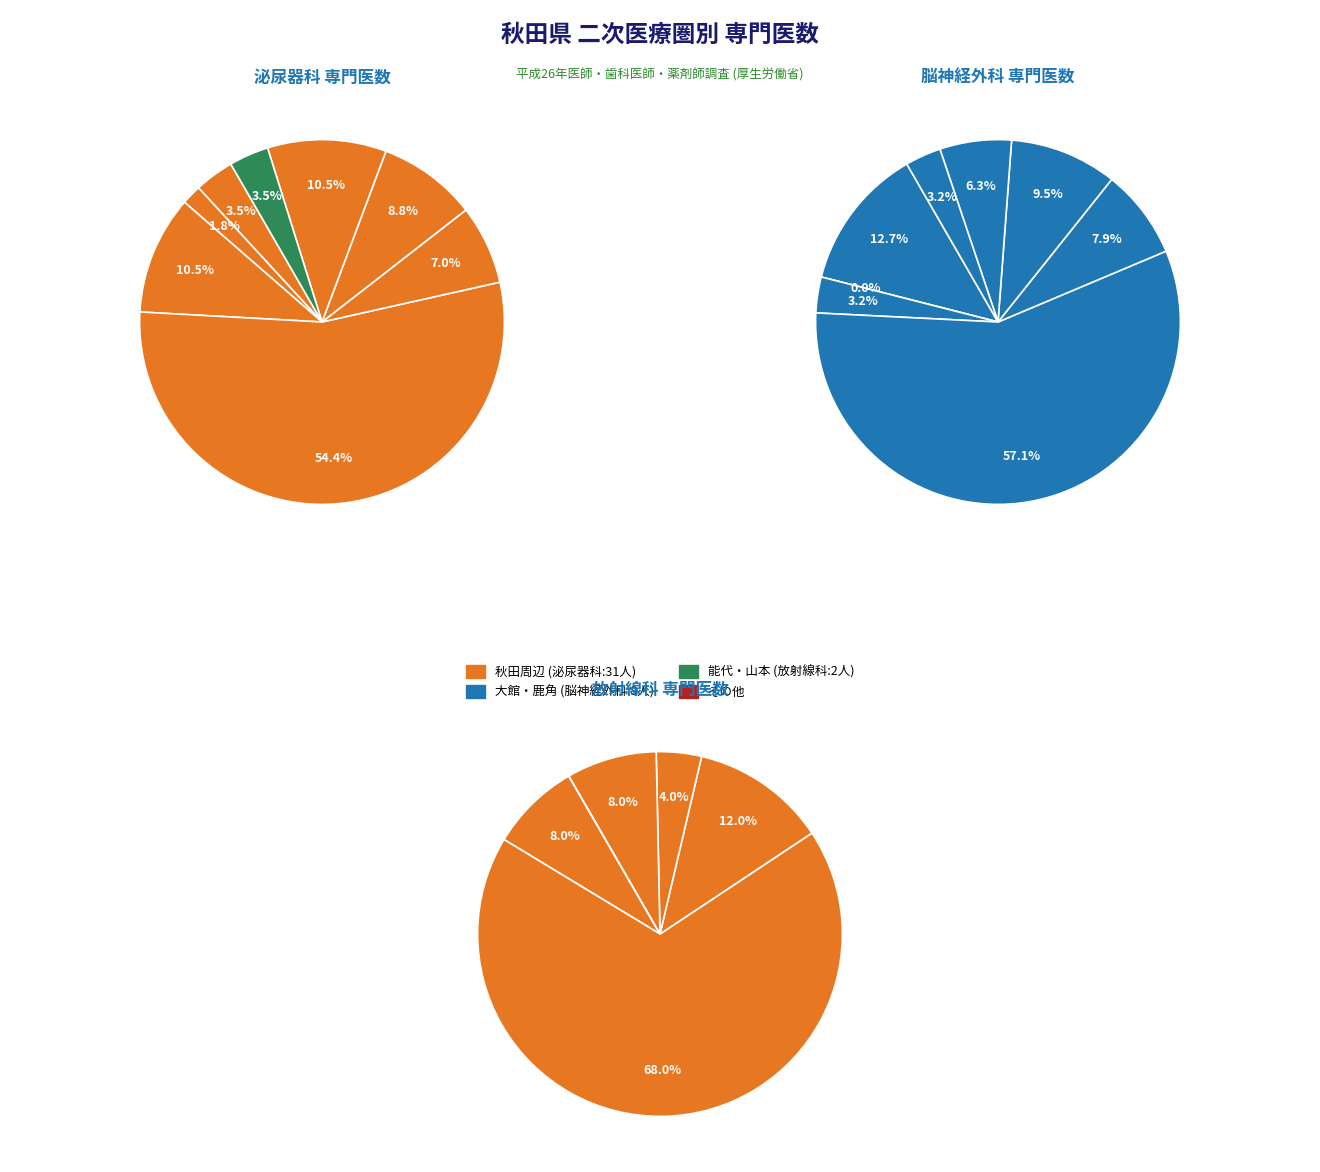

How many slices are in this pie chart?

8